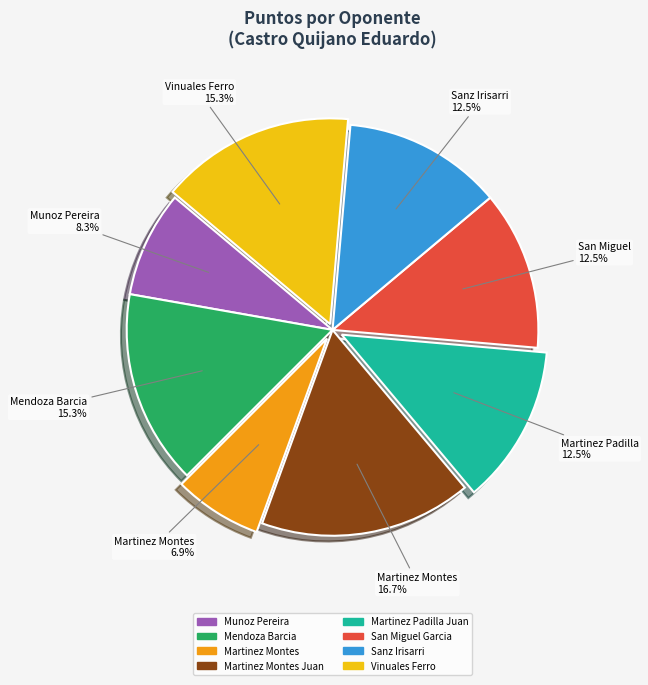

Which slice is the smallest?

Martinez Montes 6.9%